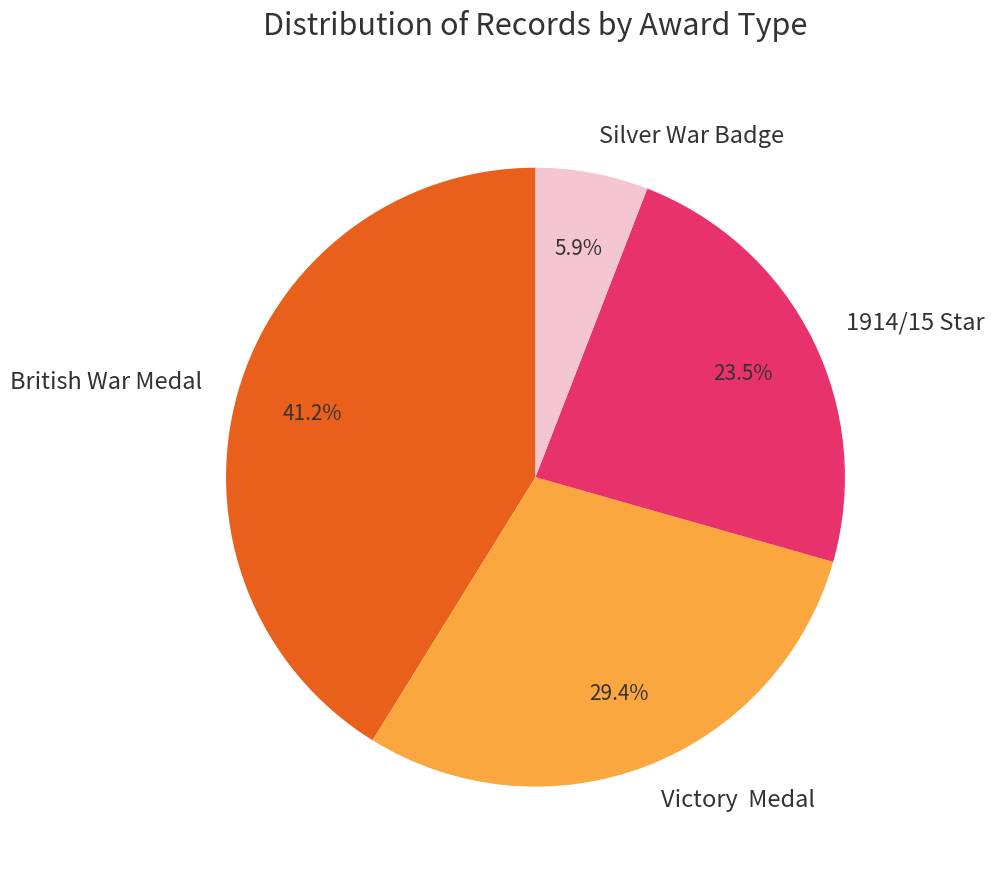

What is the total percentage of British War Medal and 1914/15 Star?

64.7%